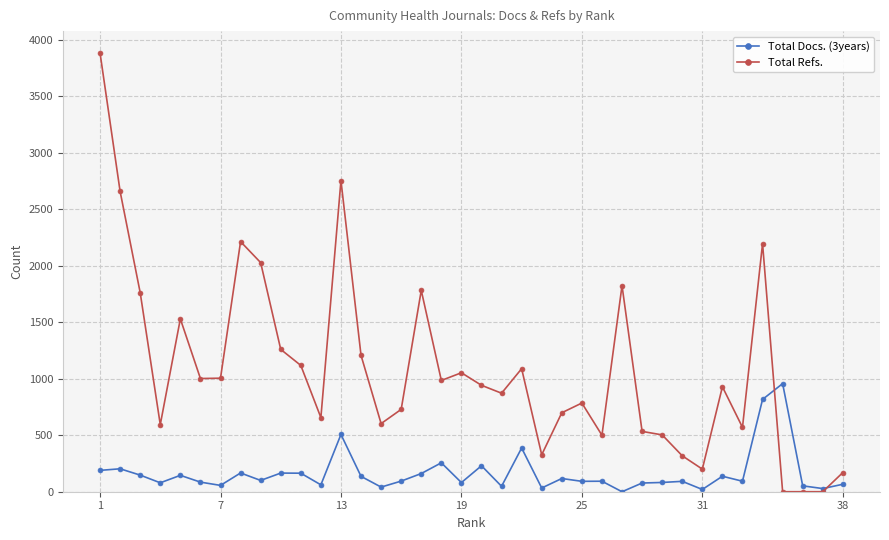

How many categories are shown in the chart?

38